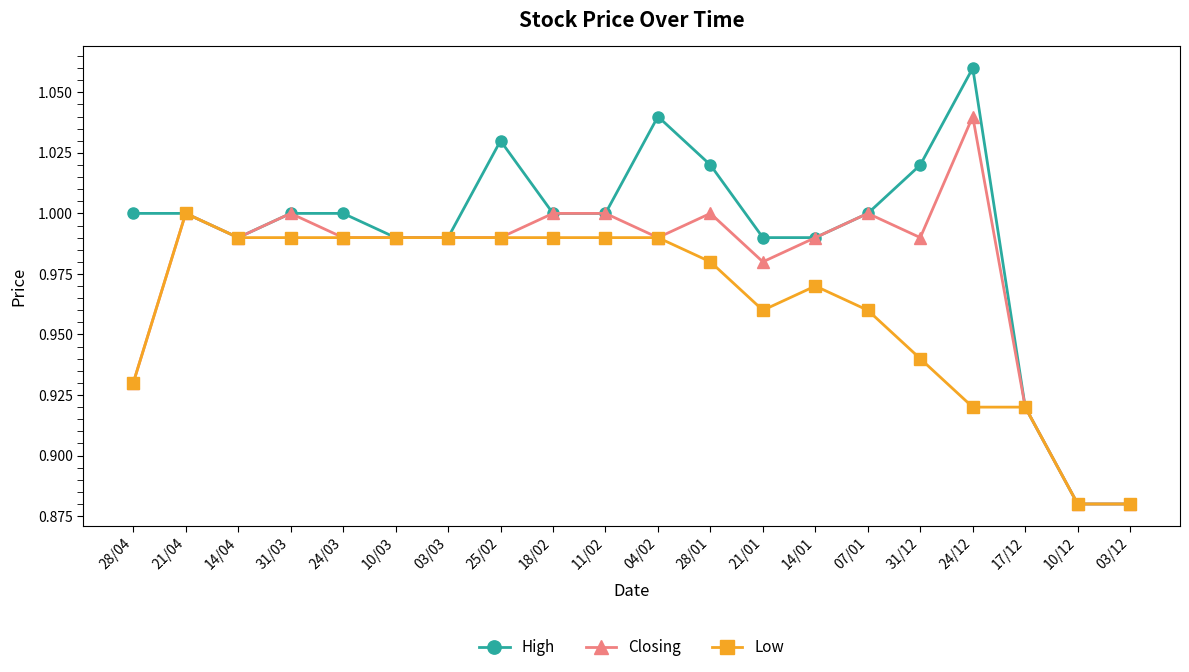

How many series are shown in this chart?

3